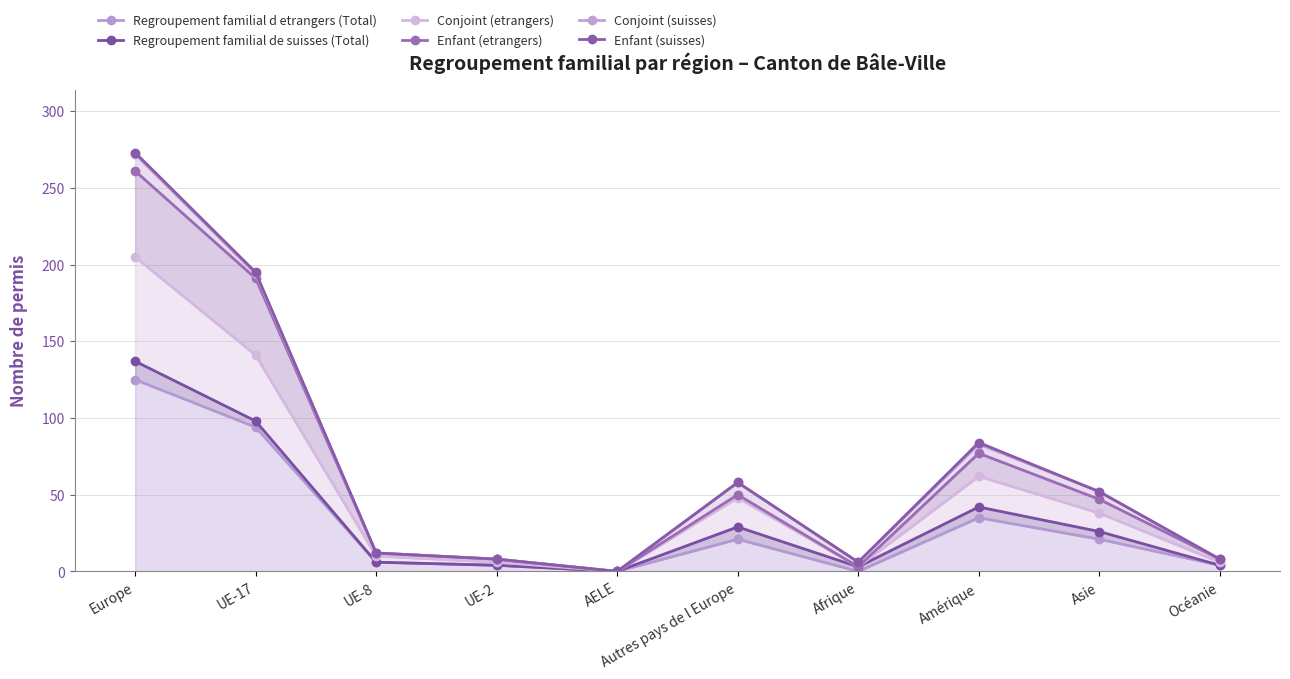

True or false: Regroupement familial d etrangers (Total) and Enfant (etrangers) cross at least once.

False